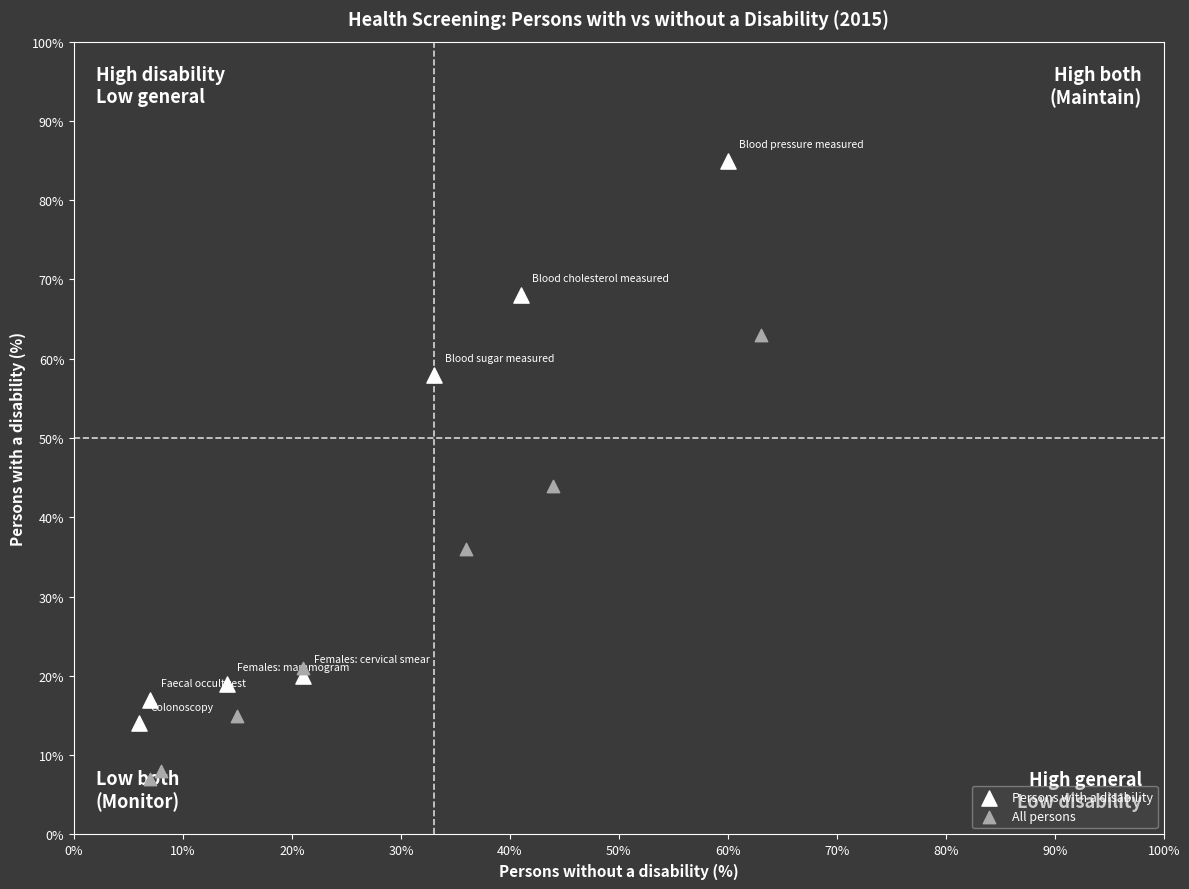

Which series contains the lowest Y value?

All persons